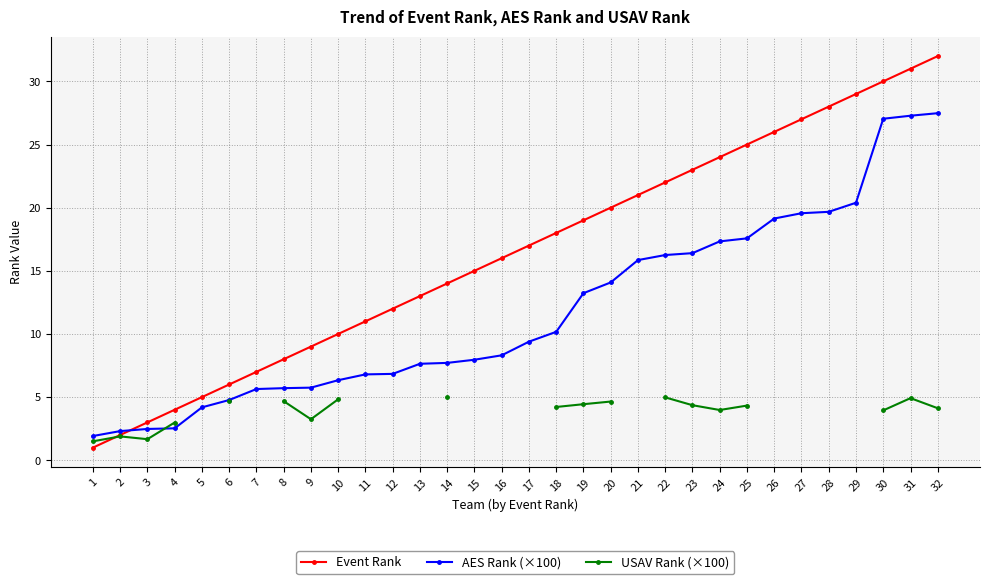

True or false: Event Rank has a value of 13.0 at 13.

True